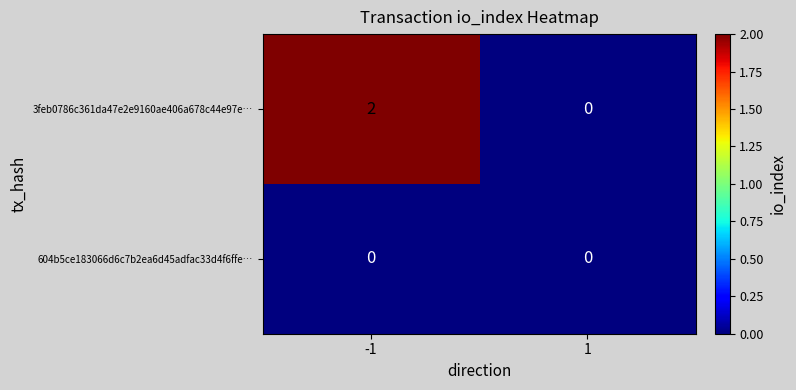

Reading left to right, what are all the values shown in this chart?

3feb0786c361da47e2e9160ae406a678c44e97e…: 2	0
604b5ce183066d6c7b2ea6d45adfac33d4f6ffe…: 0	0